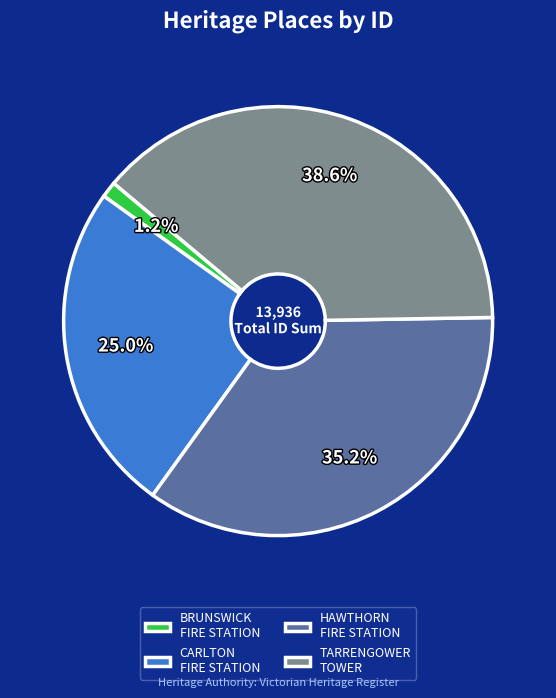

Between CARLTON FIRE STATION and HAWTHORN FIRE STATION, which is larger?

HAWTHORN FIRE STATION